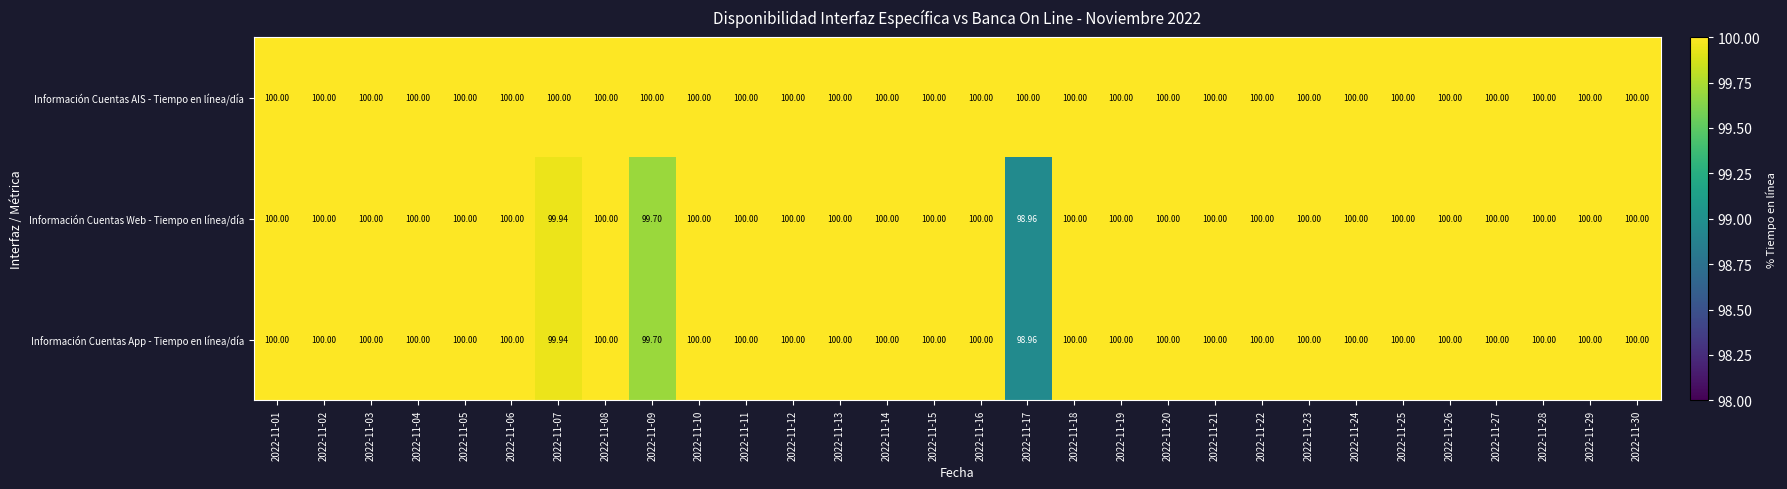

Which series has the largest total across all categories?

Información Cuentas AIS - Tiempo en línea/día